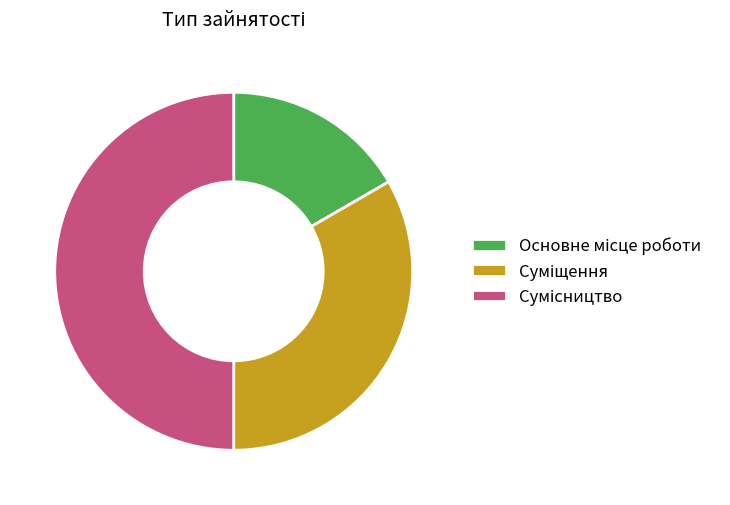

How many segments does this pie chart have?

3